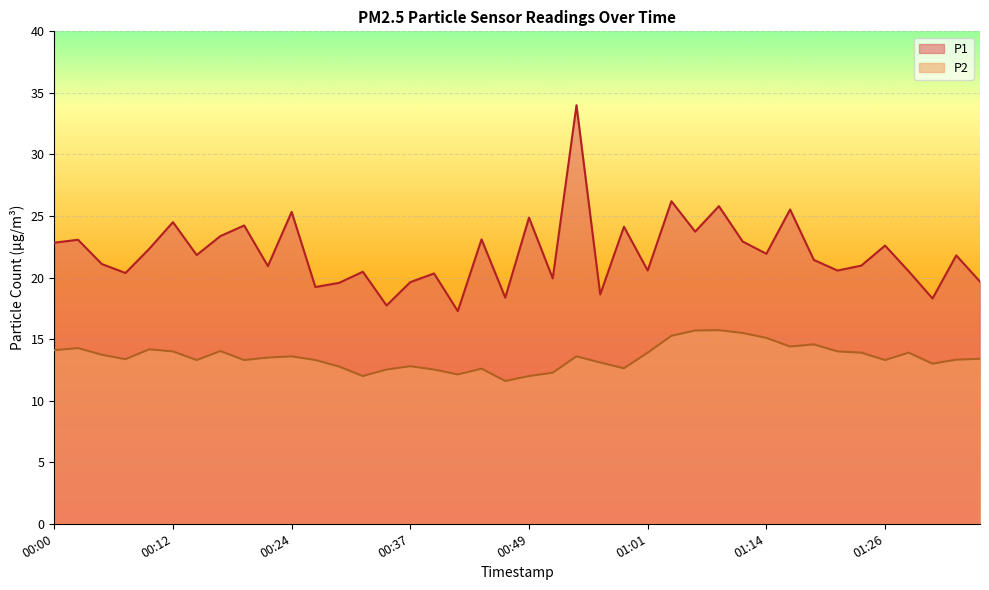

List the series in order of their peak value, lowest first.

P2, P1